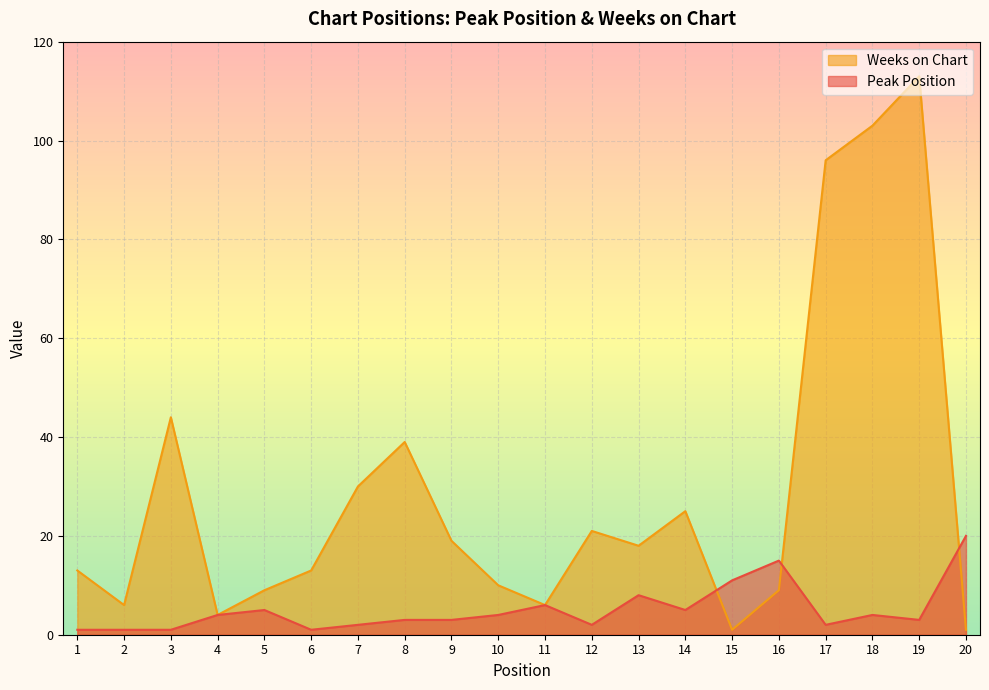

Is the value of Peak Position at 12 greater than the value of Weeks on Chart at 10?

No